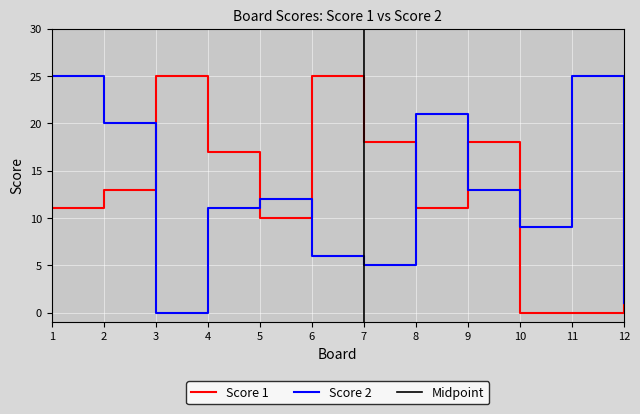

The Score 1 series shows 18 at 7. True or false?

True